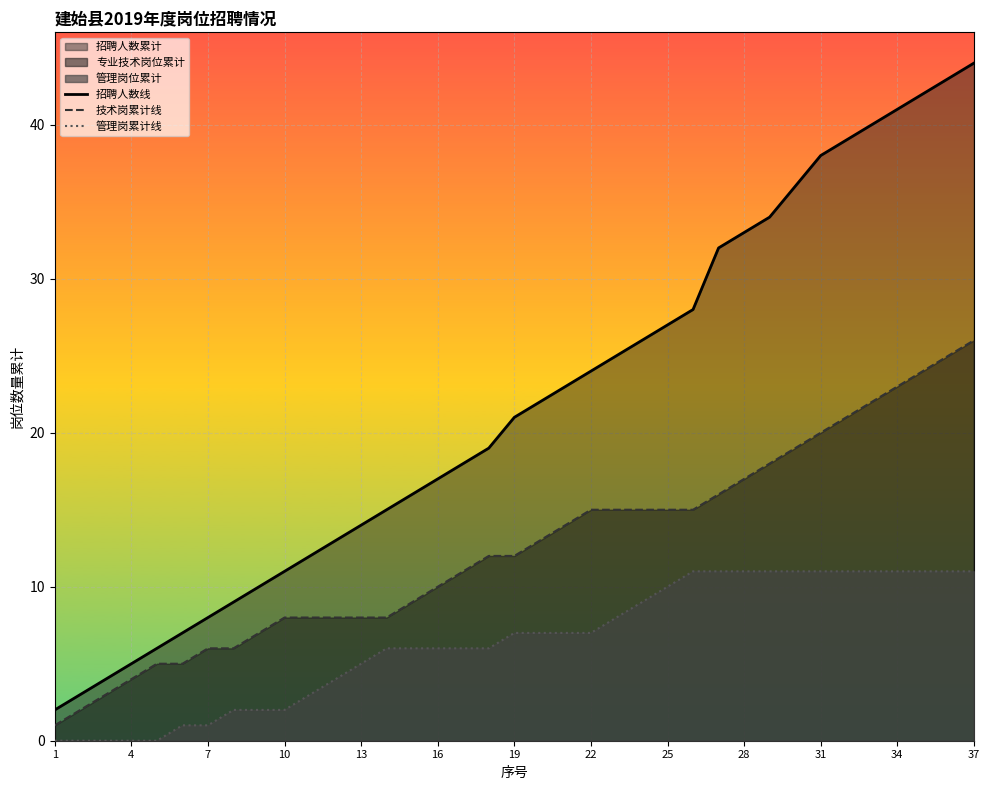

Rank the series by their average value, from lowest to highest.

管理岗累计线, 技术岗累计线, 招聘人数线